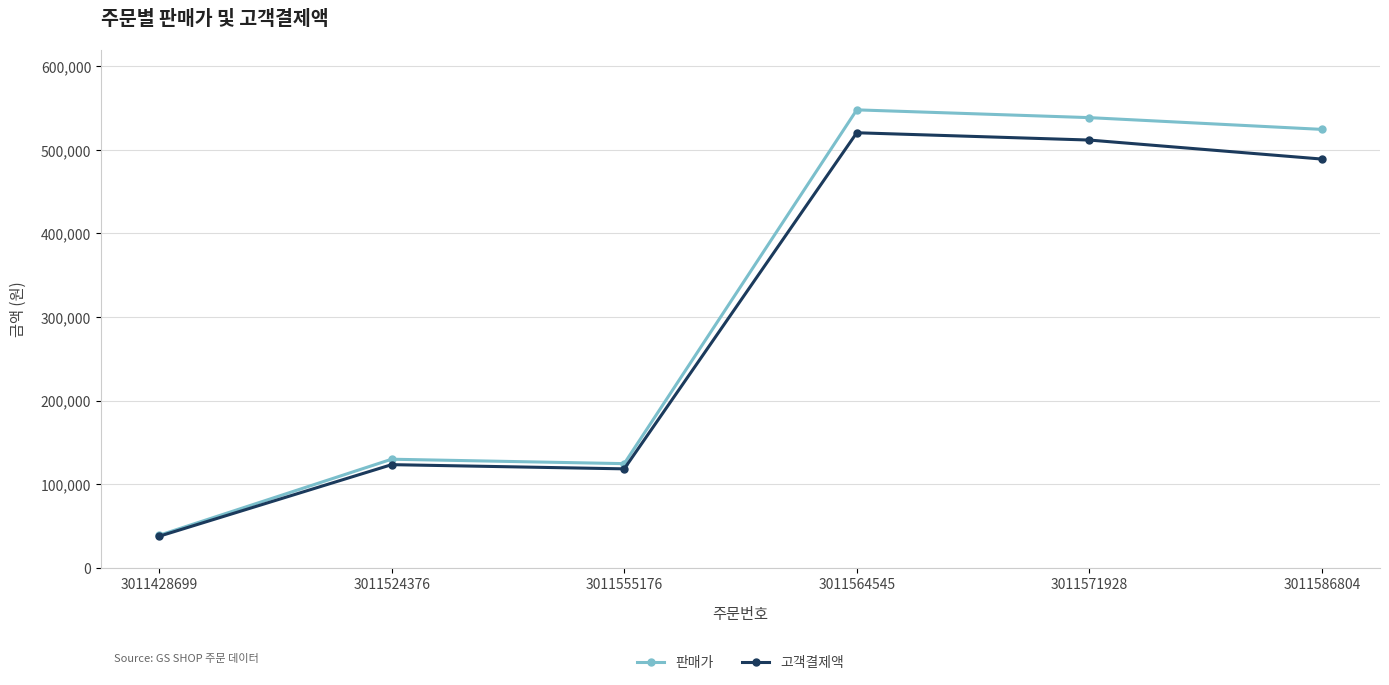

Does the chart display data point markers on the line(s)?

Yes